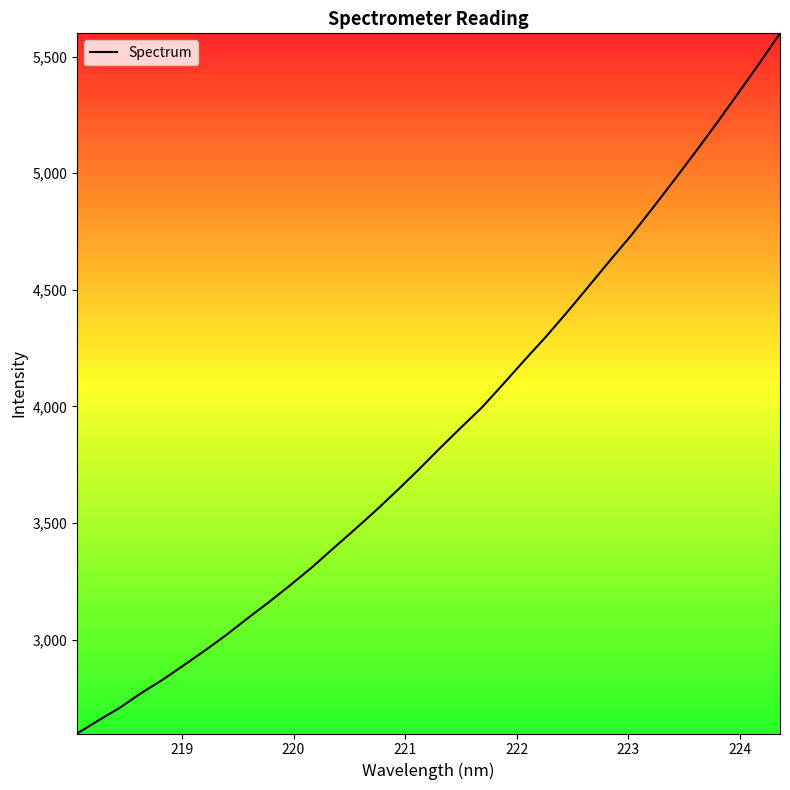

What is the smallest value displayed?

2597.1